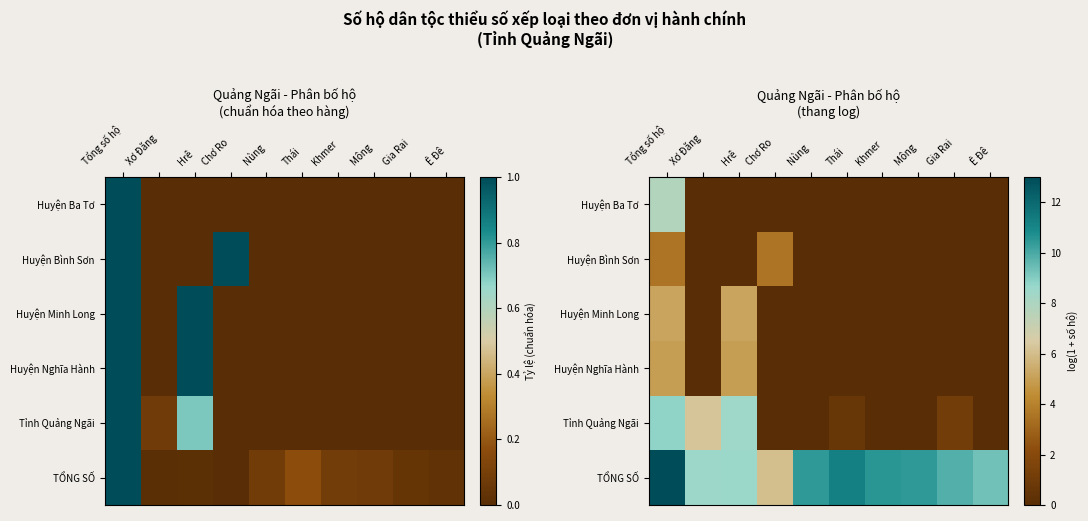

Count the number of data series in this chart.

6